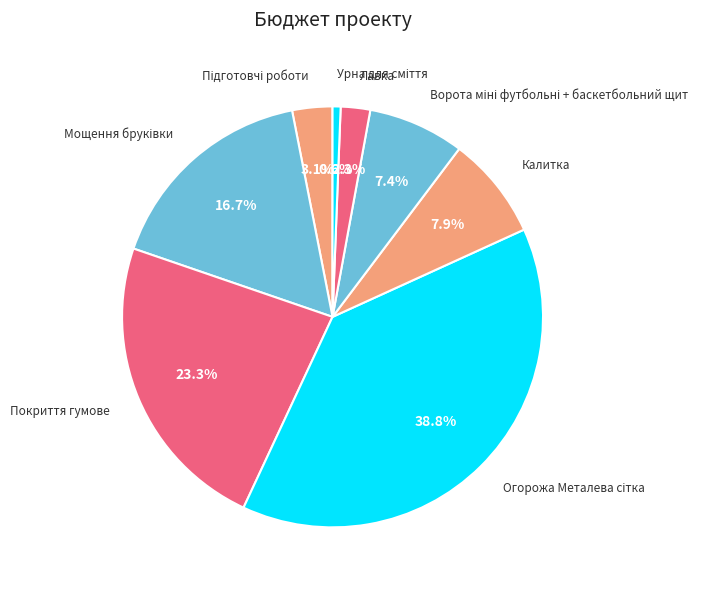

Which category has the smallest portion of the pie?

Урна для сміття